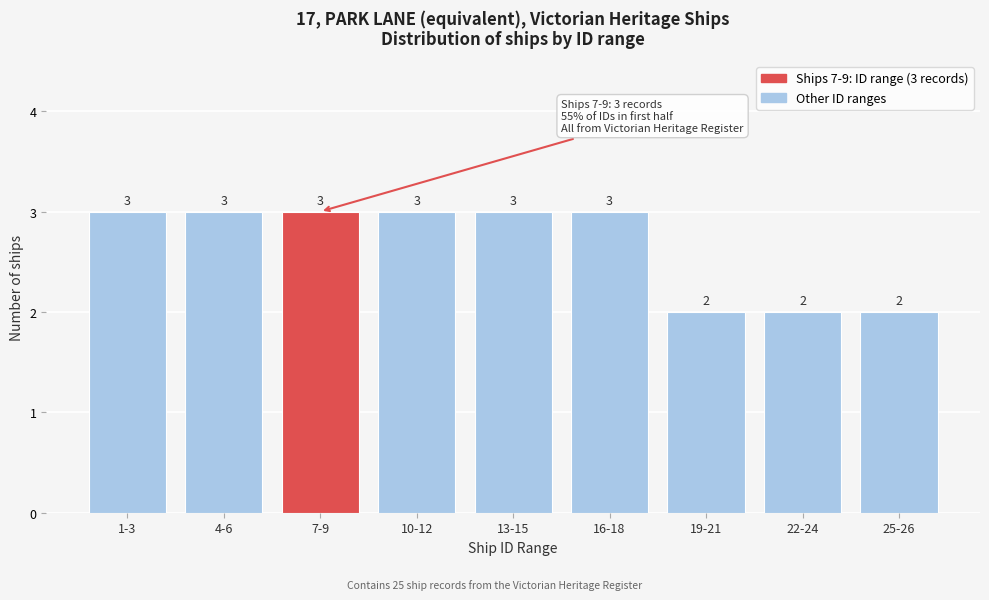

Reading left to right, extract all data points from this chart.

3	3	3	3	3	3	2	2	2